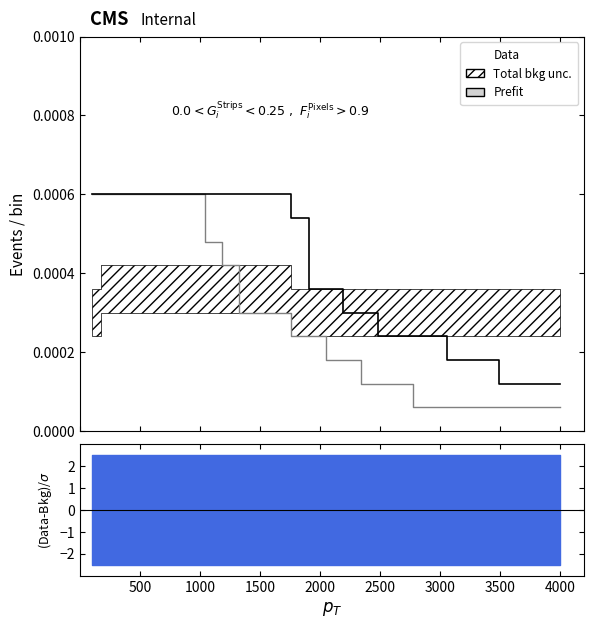

At 2000, list the series in order from smallest to largest.

Prefit, Data